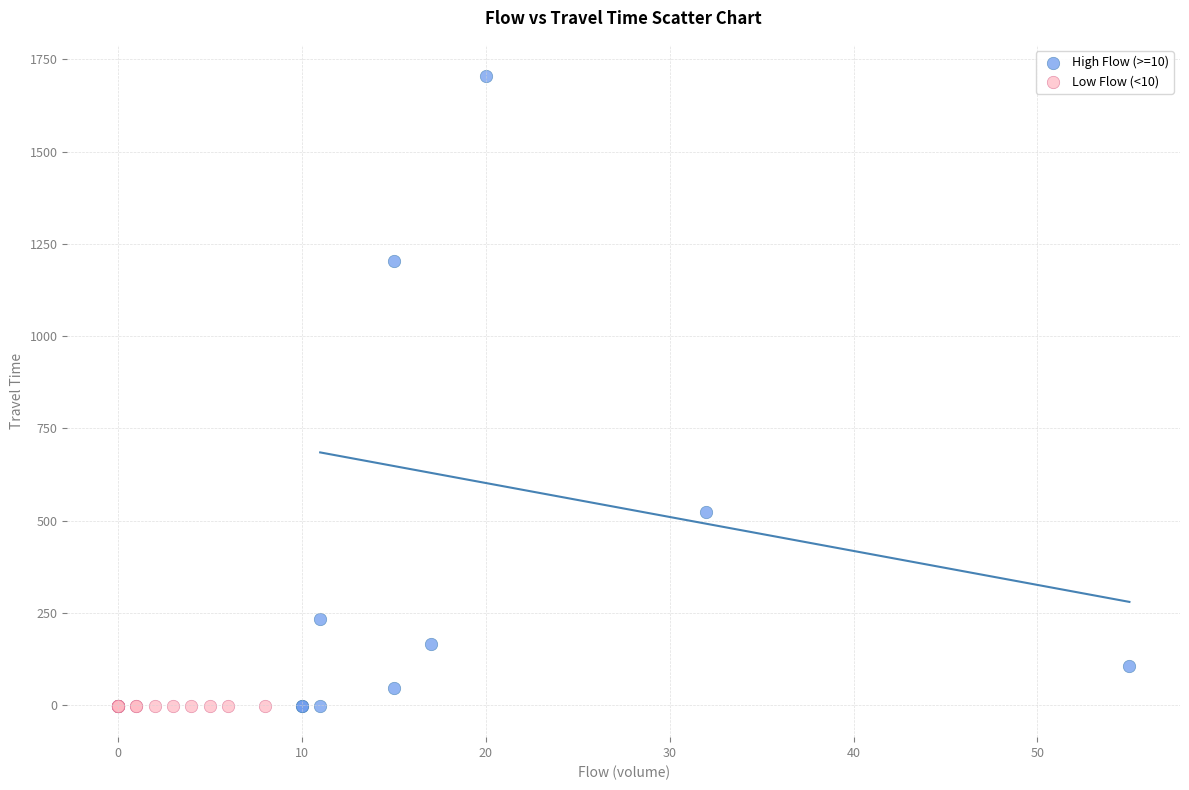

Which series reaches the maximum Y coordinate?

High Flow (>=10)